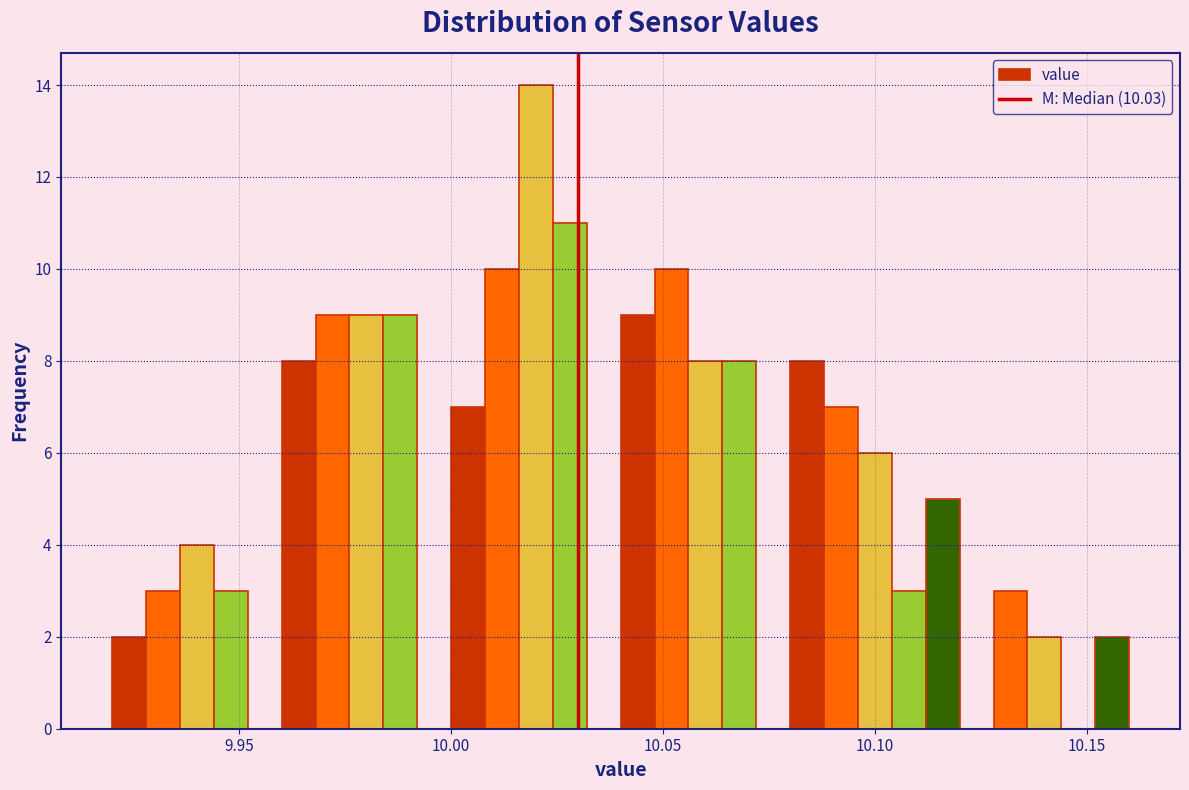

Around what value on the x-axis is the tallest bar? Give the approximate position of its centre, as read against the axis.

10.020